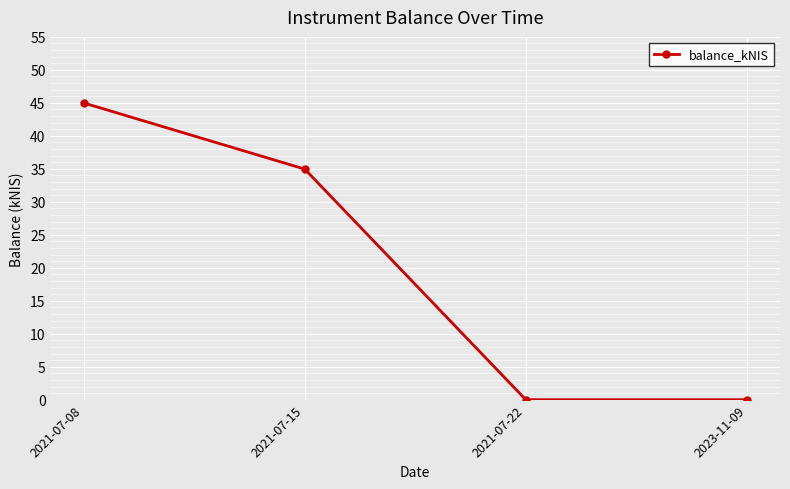

Reading left to right, what are all the values shown in this chart?

45.0	35.0	0.0	0.0